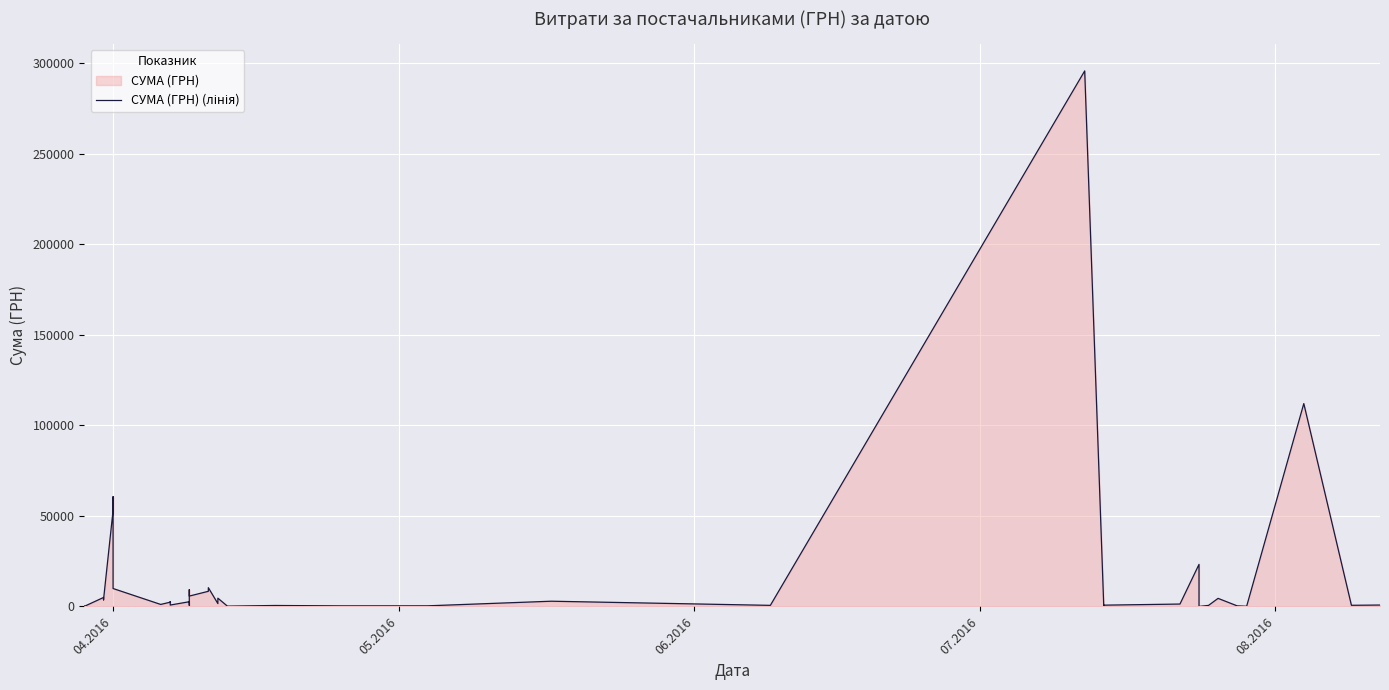

True or false: the data shows 549.2 at 19.

False